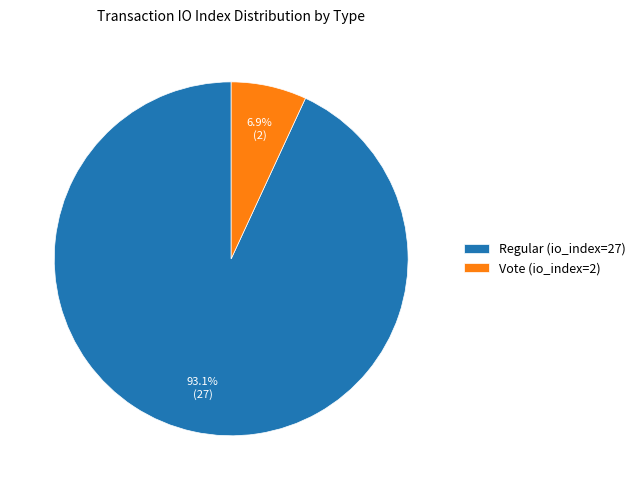

Between Regular (io_index=27) and Vote (io_index=2), which is larger?

Regular (io_index=27)